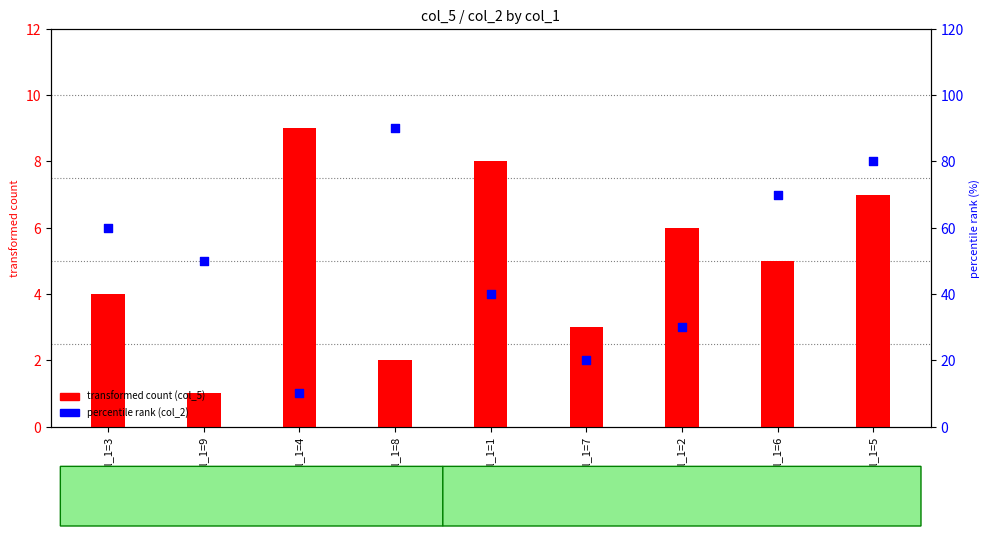

At how many categories does at least one series exceed 75?

2